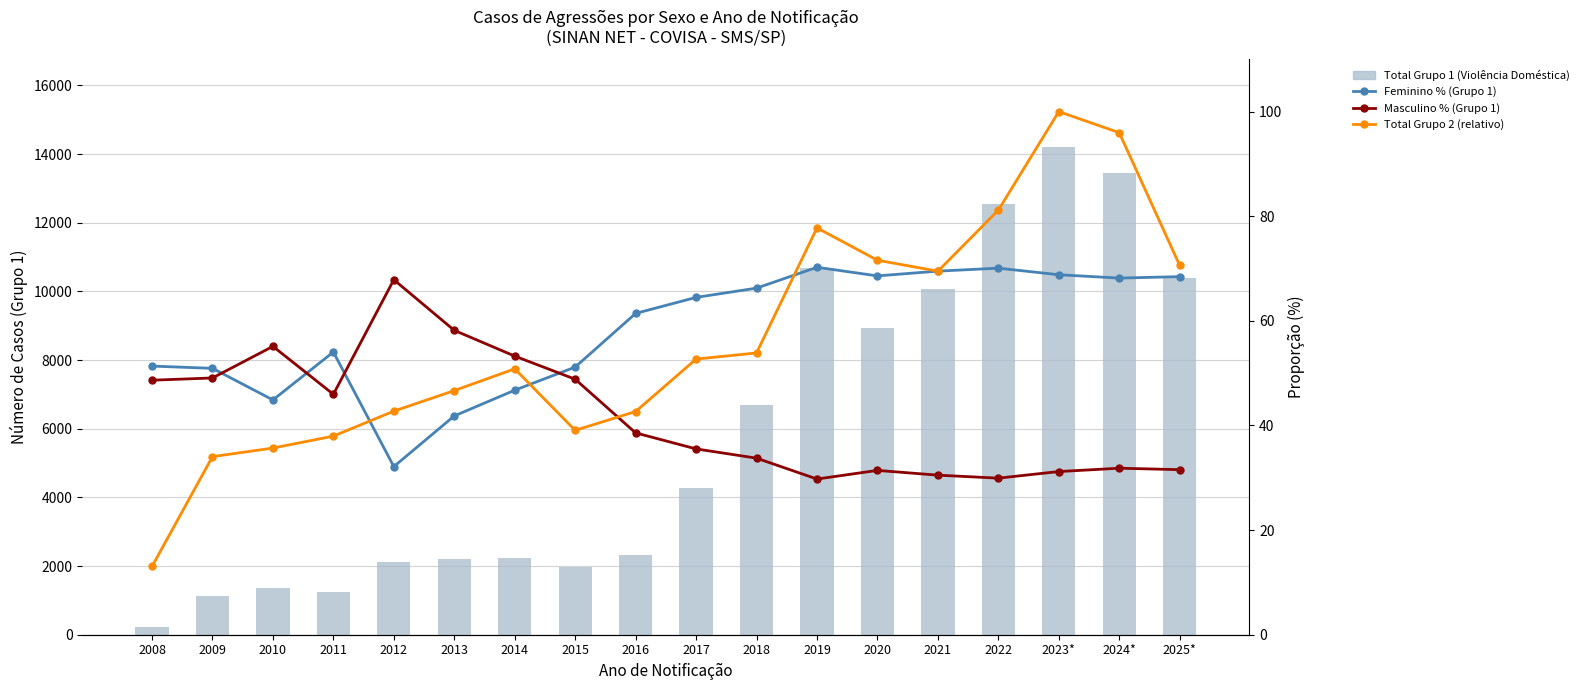

What value does the Feminino % (Grupo 1) series have at 2010?

44.9